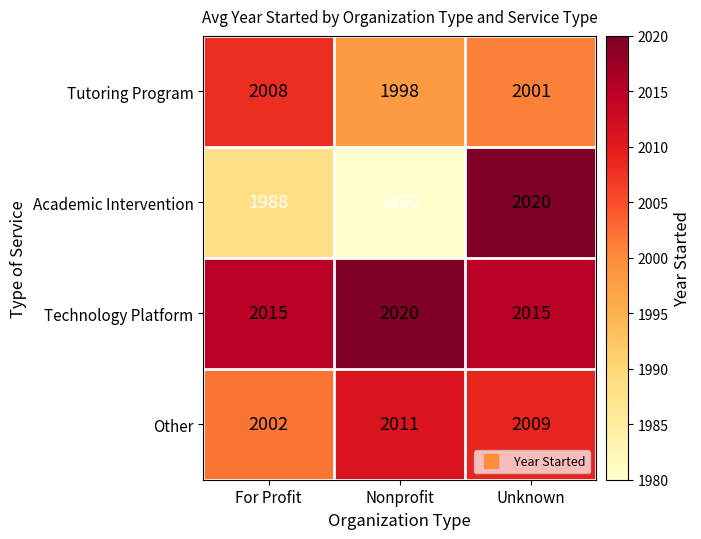

At which category is the sum across all series the highest?

Unknown